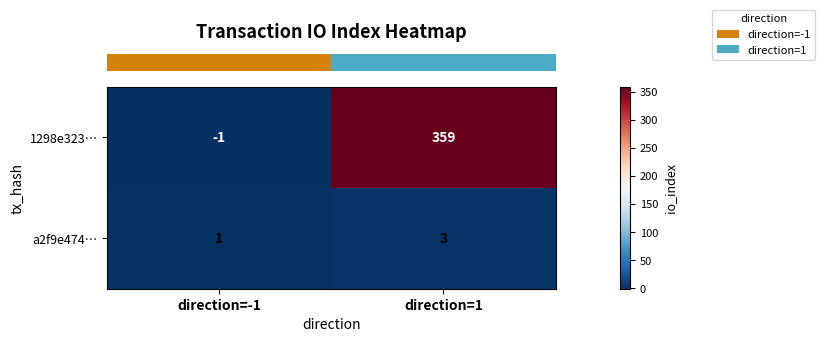

What is the sum of the a2f9e474… values at direction=1 and direction=-1?

4